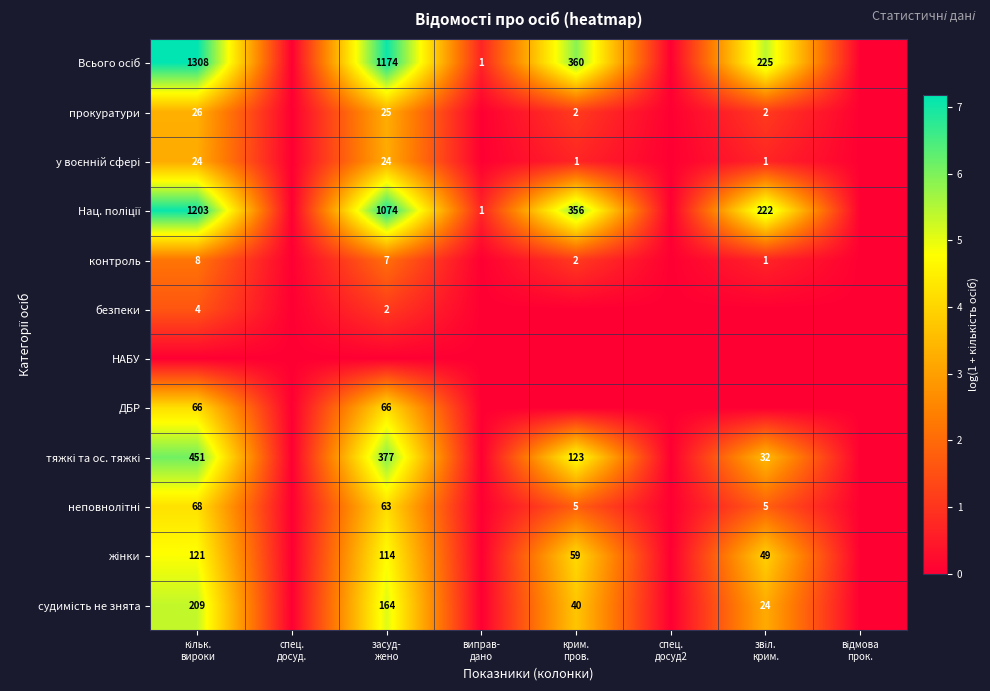

What is the difference between the maximum and minimum values in the ДБР series?

4.2